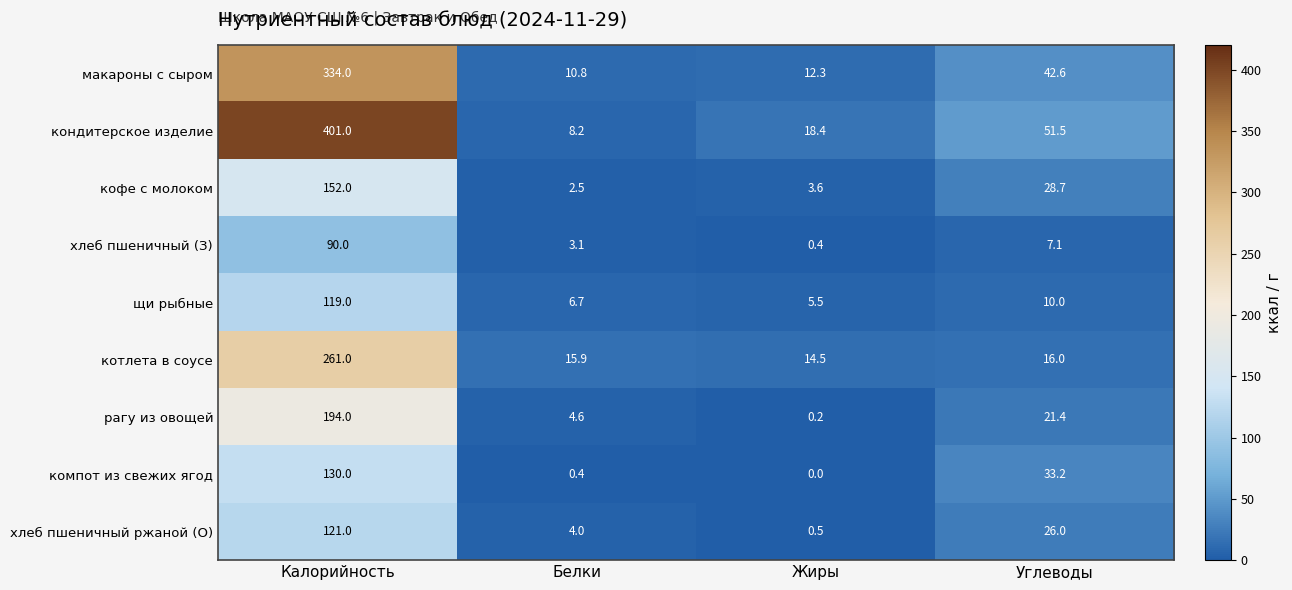

The кофе с молоком series shows 4.1 at Белки. True or false?

False